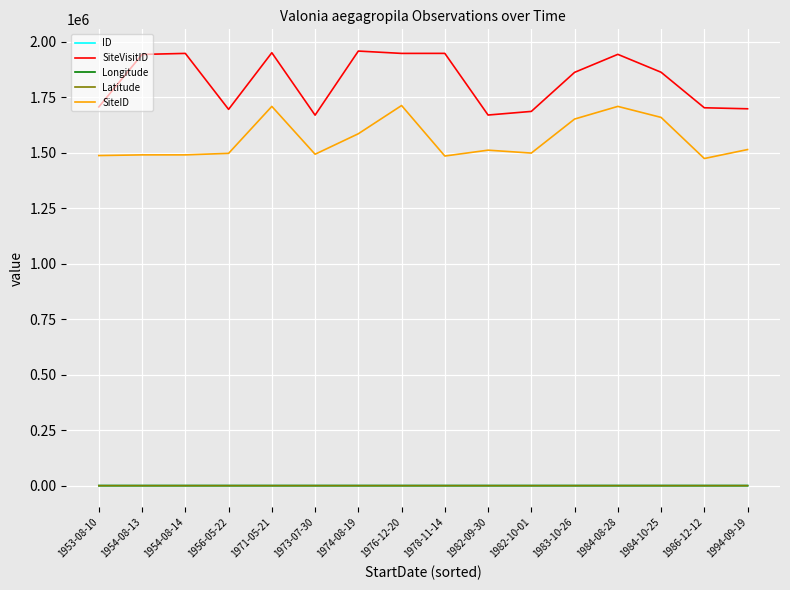

What is the greatest value displayed?

1959104.0